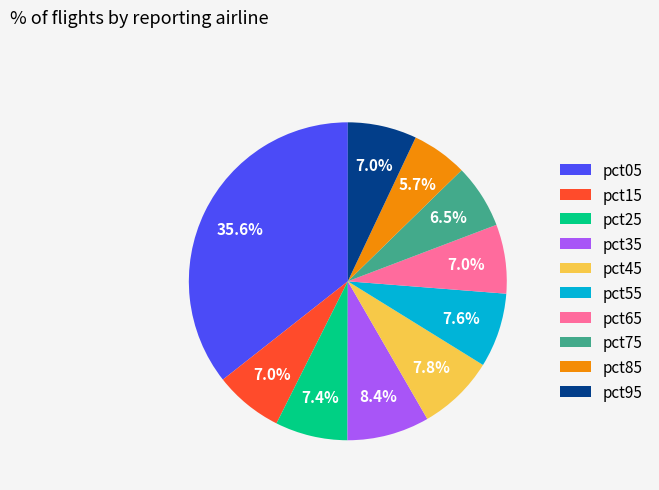

Count the number of slices in the pie.

10